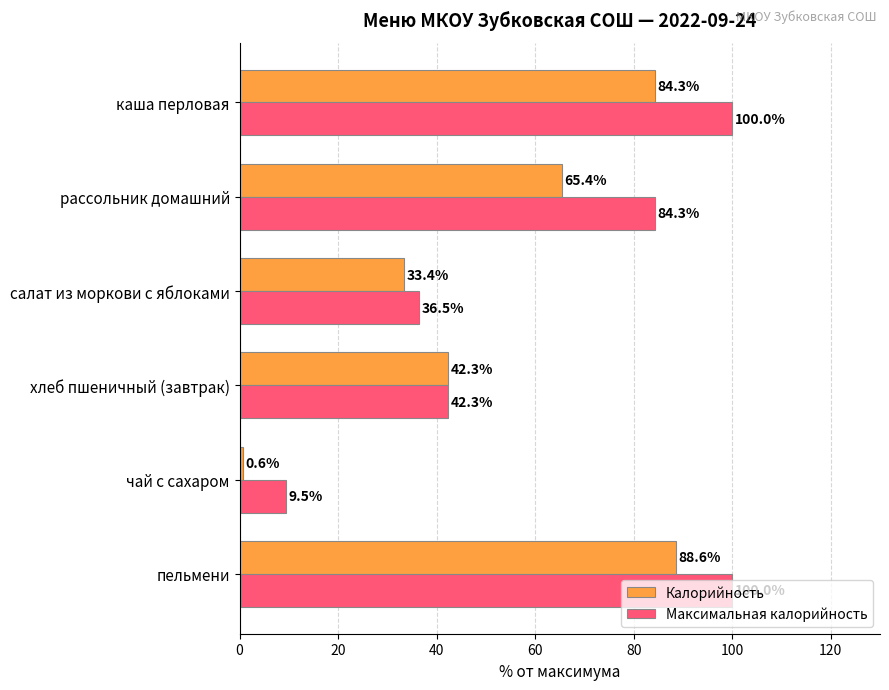

What is the greatest value displayed?

100.0